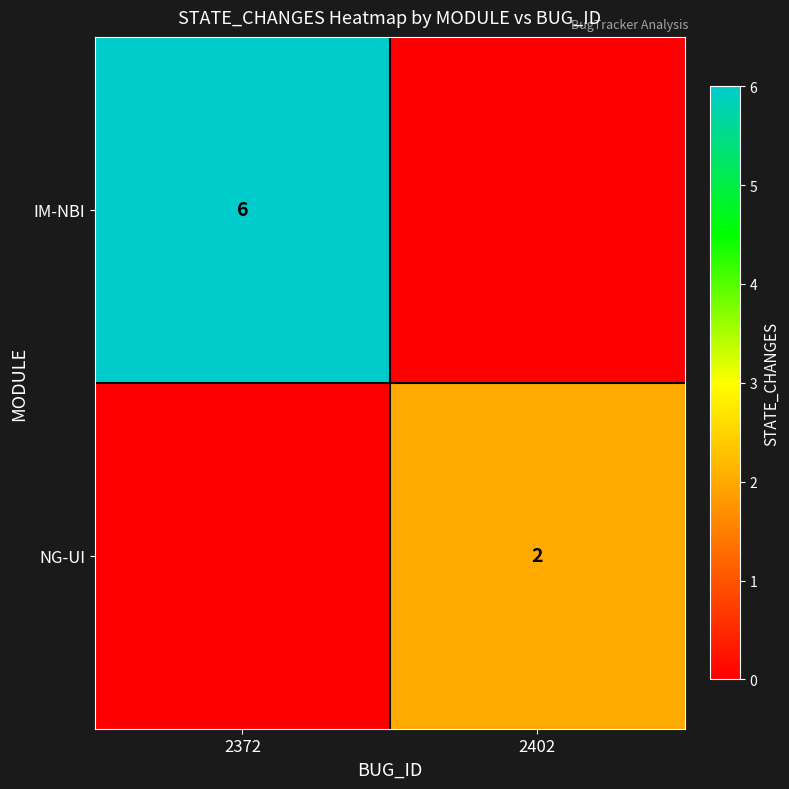

Is it true that IM-NBI equals 8 at 2372?

False